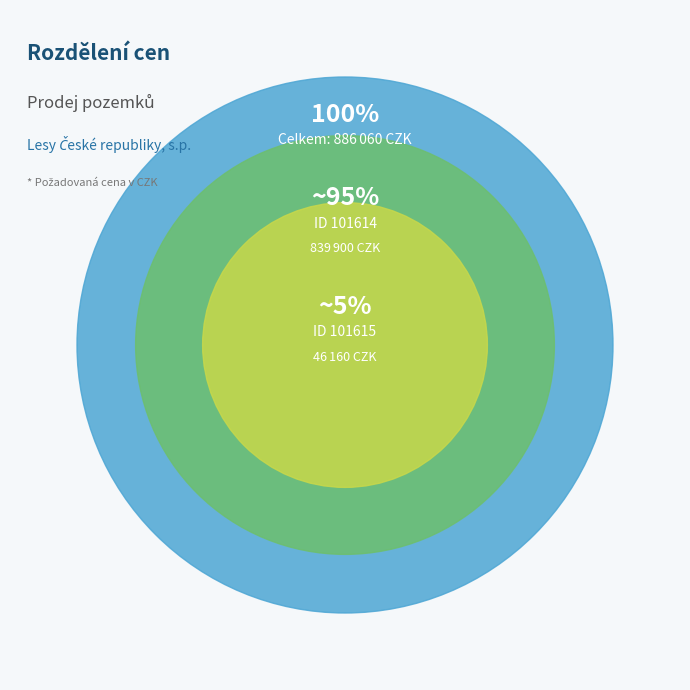

Which slice is the largest?

101614